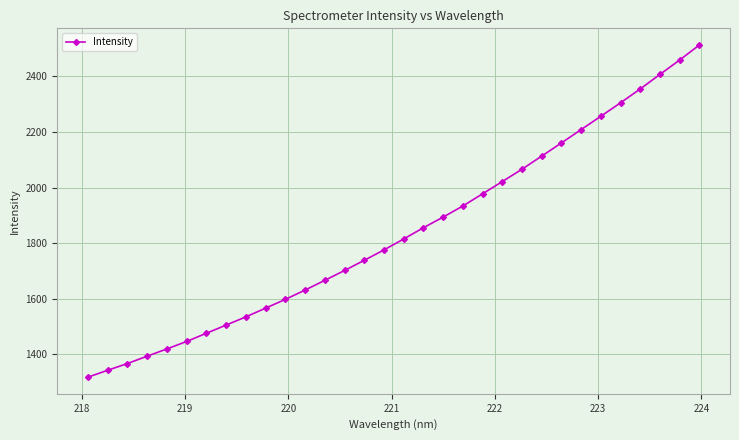

What is the maximum value shown in the chart?

2513.7